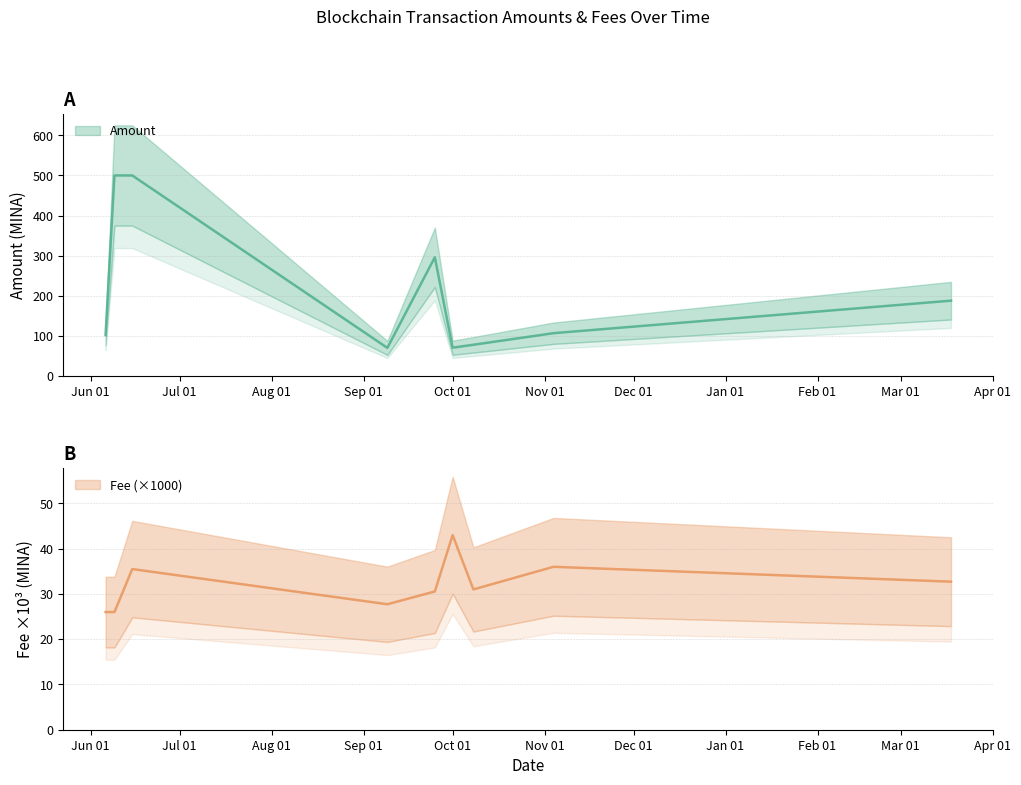

Between 2021-06-15 and 2021-11-04, which is larger?

2021-06-15